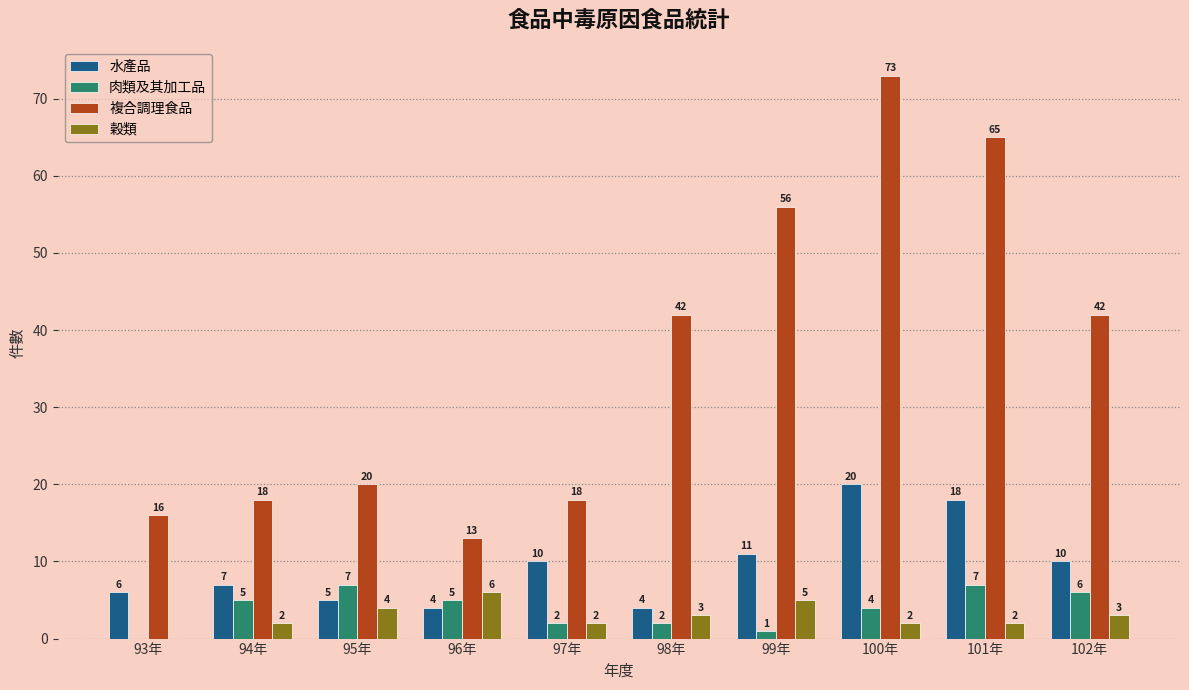

Read the 肉類及其加工品 value at 102年.

6